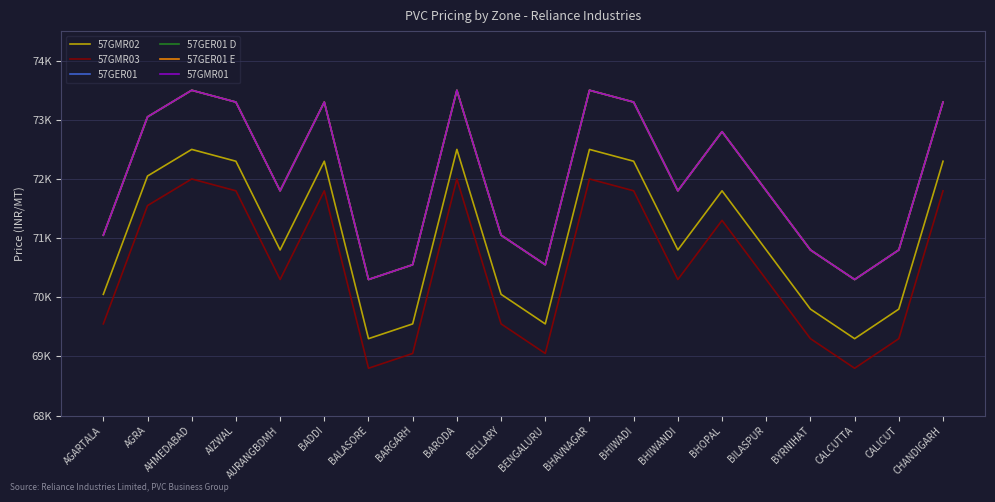

Is this an area chart (filled region under the line)?

No